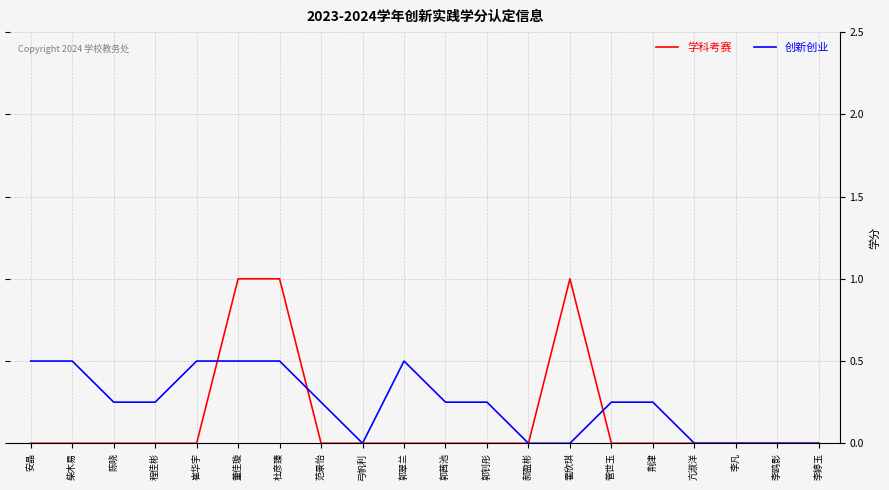

What position from the right is 霍欣琪?

7